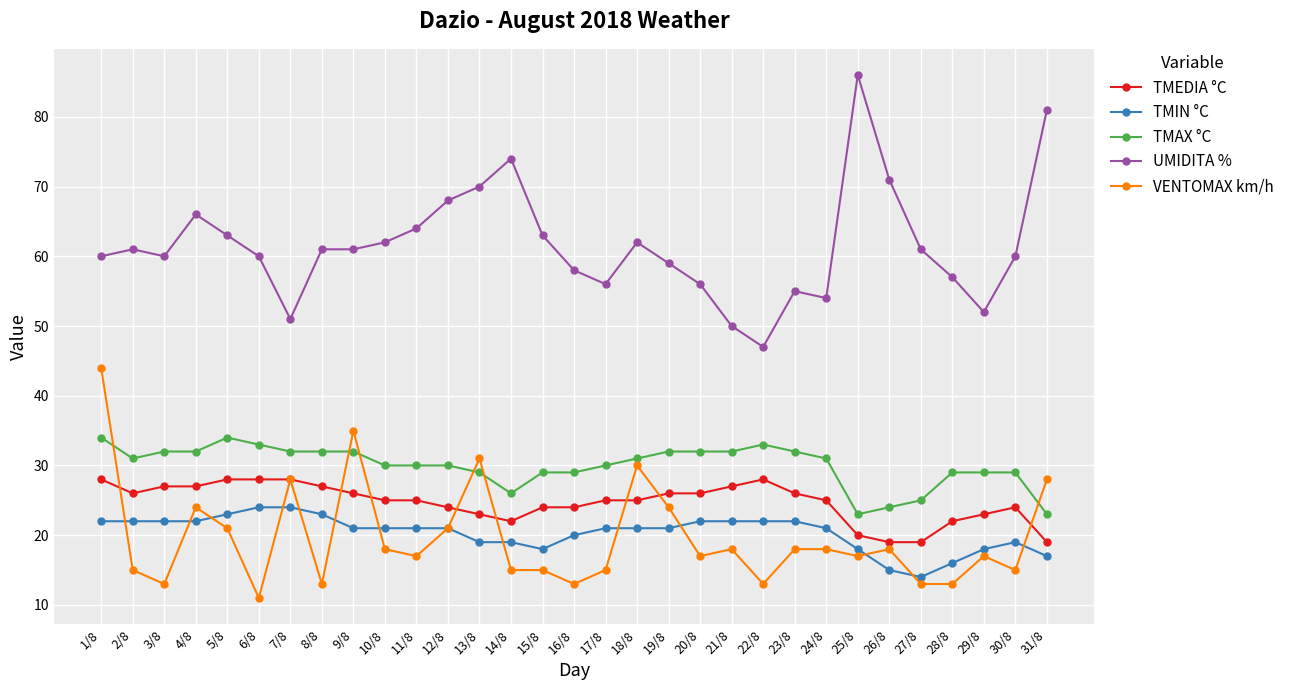

What is the minimum value for VENTOMAX km/h?

11